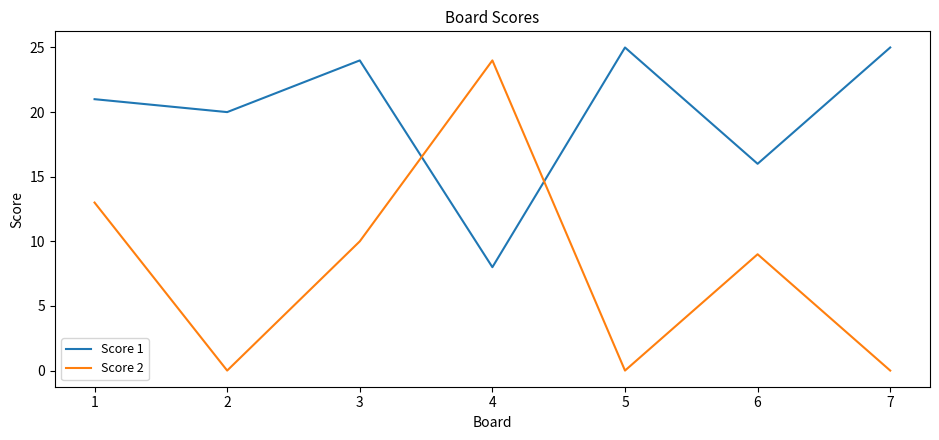

Rank the series at 4 from lowest to highest value.

Score 1, Score 2